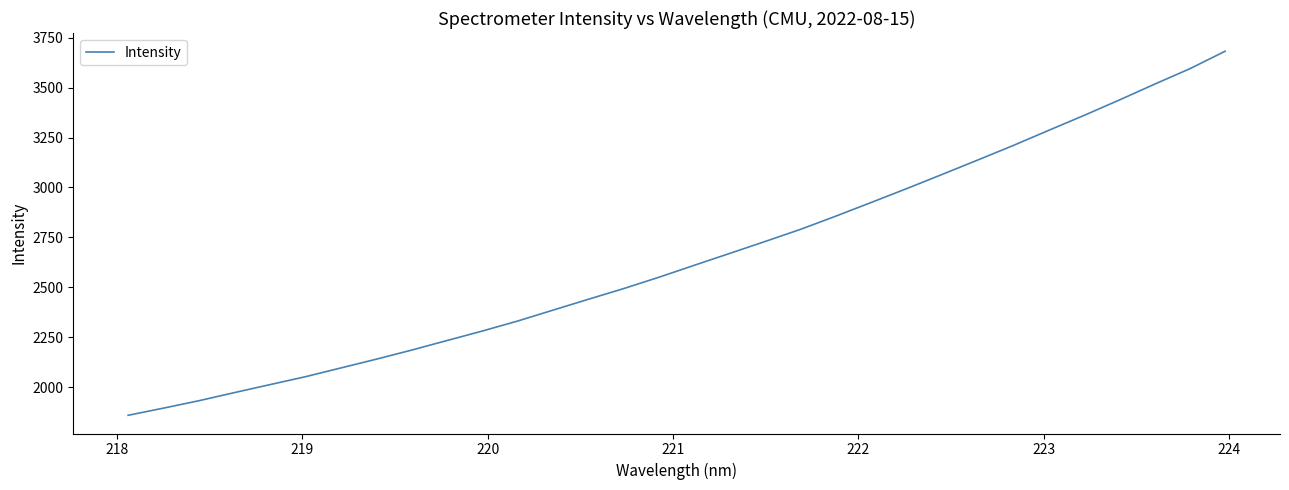

What is the maximum value shown in the chart?

3682.1